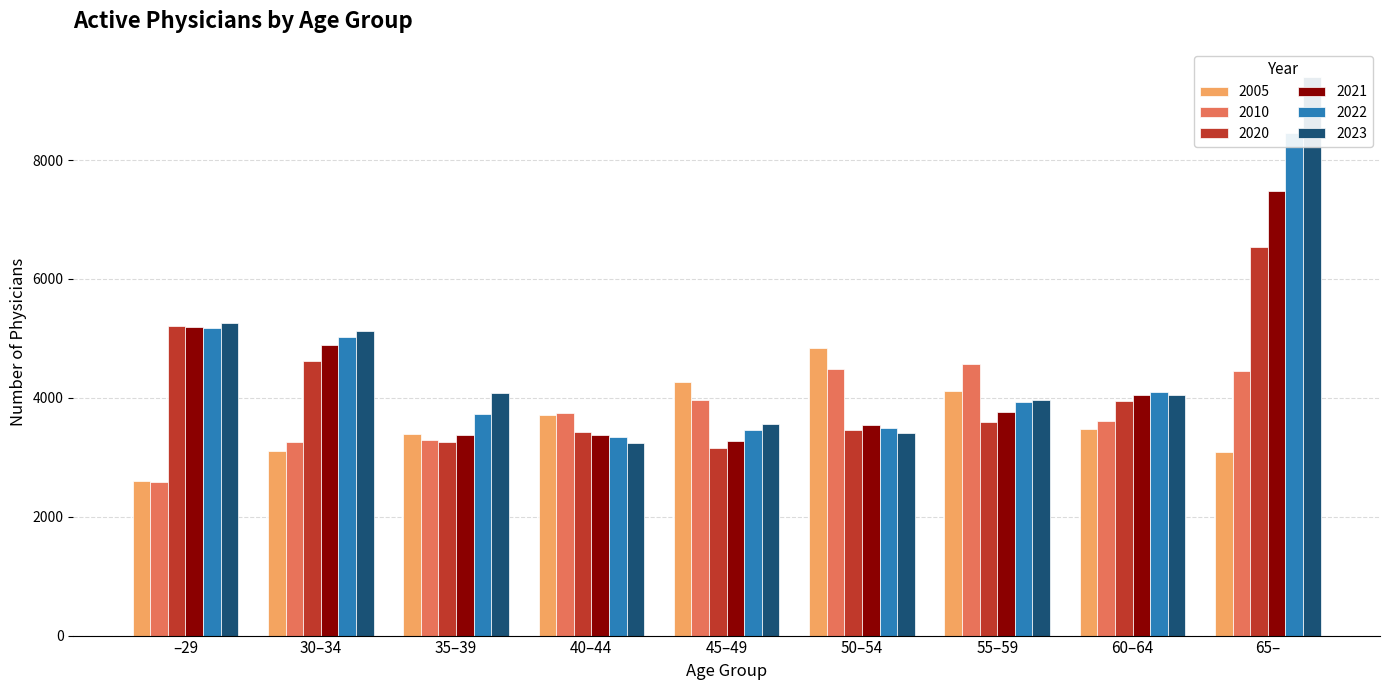

The value of 2022 at 55–59 is 3926. True or false?

True